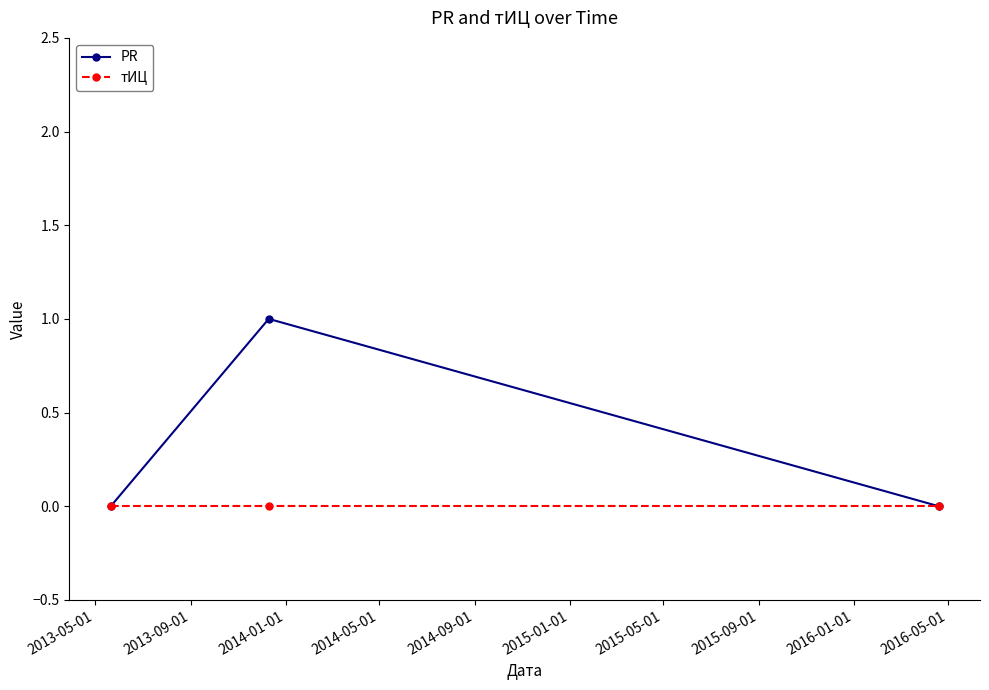

List the series in order of their peak value, highest first.

PR, тИЦ